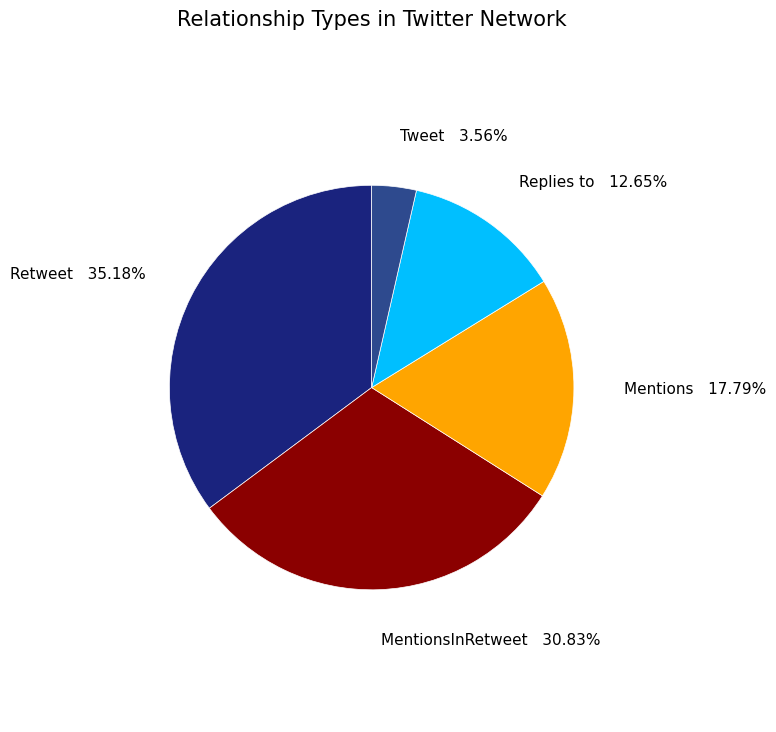

True or false: MentionsInRetweet accounts for 31% of the total.

True